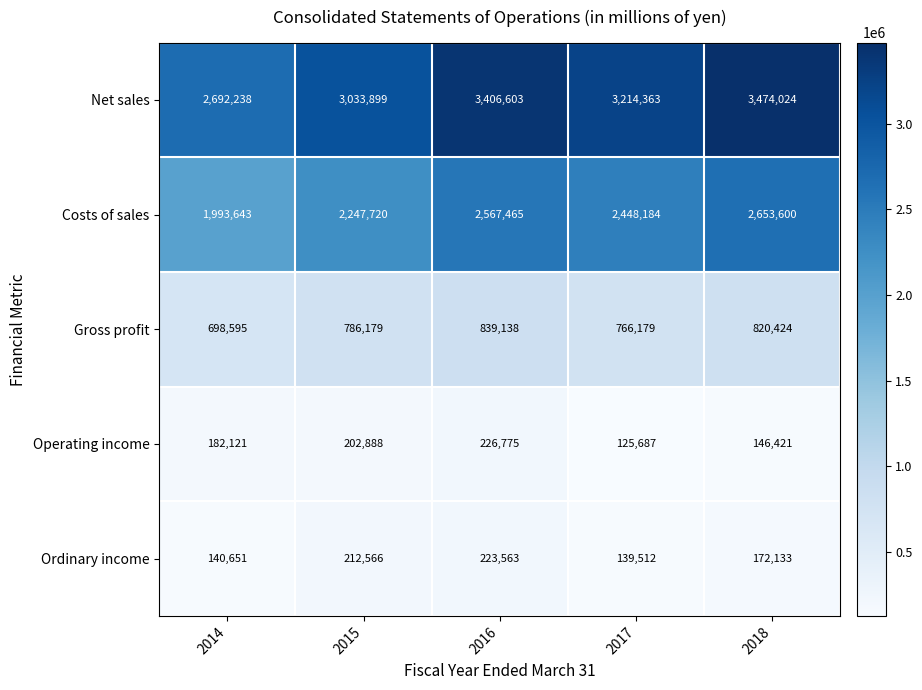

Reading left to right, list all the values displayed in this chart.

Net sales: 2692238	3033899	3406603	3214363	3474024
Costs of sales: 1993643	2247720	2567465	2448184	2653600
Gross profit: 698595	786179	839138	766179	820424
Operating income: 182121	202888	226775	125687	146421
Ordinary income: 140651	212566	223563	139512	172133